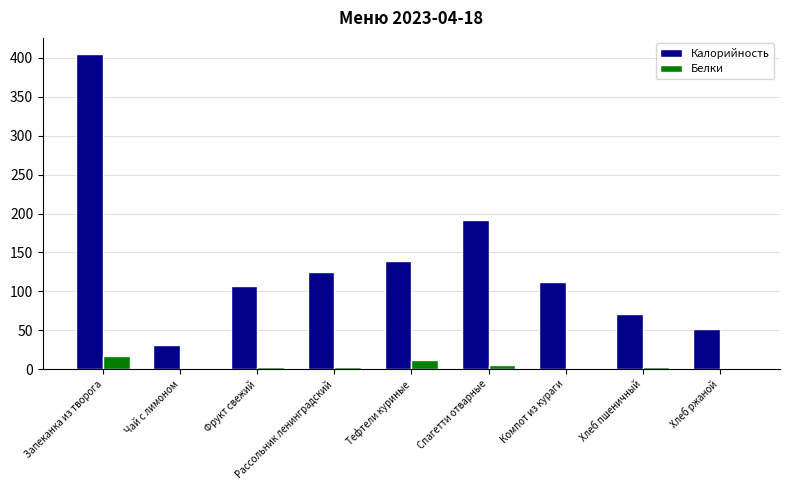

Which category has the highest value across all series?

Запеканка из творога